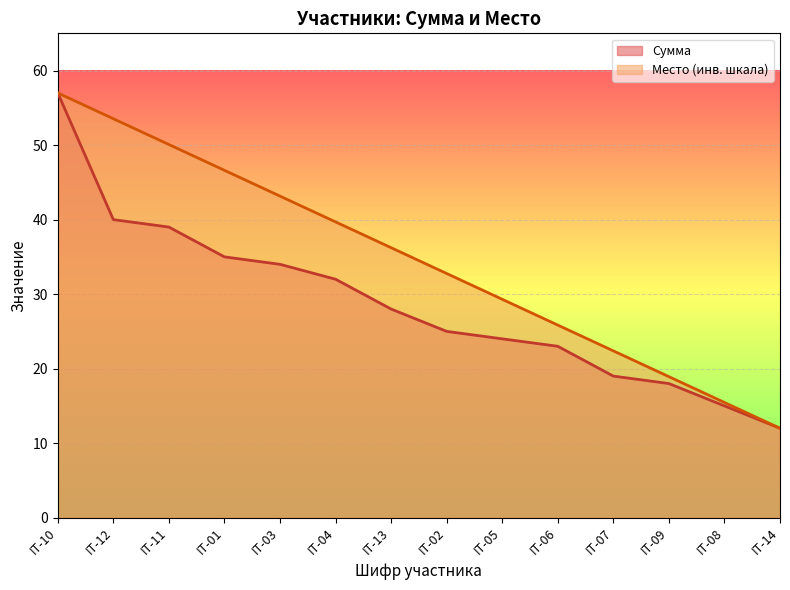

Which label corresponds to the largest value in the chart?

IT-10